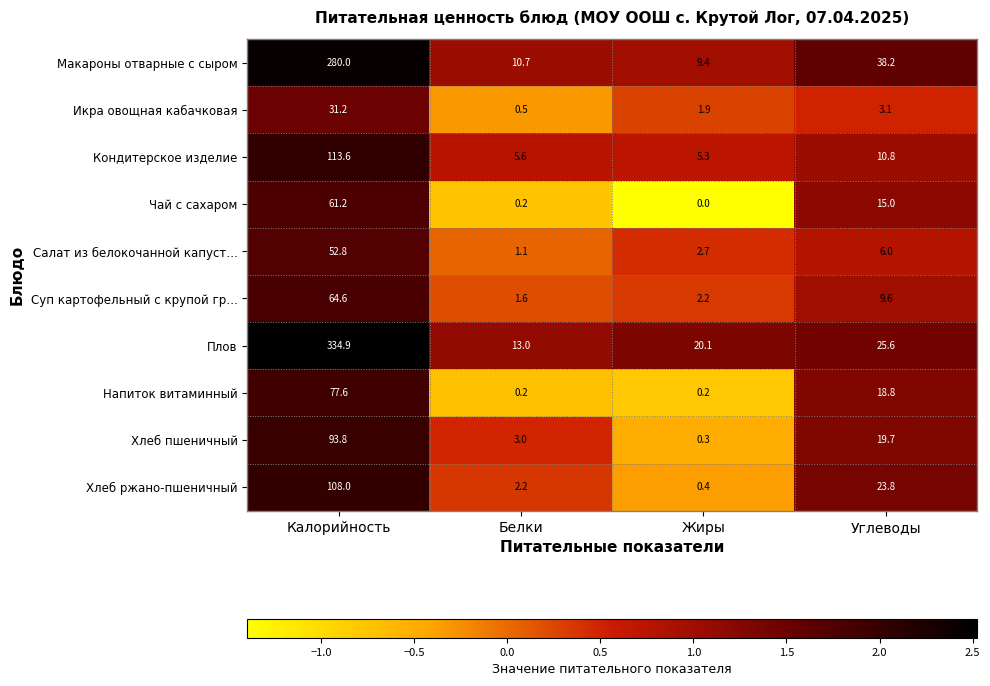

The value of Напиток витаминный at Калорийность is 77.6. True or false?

True